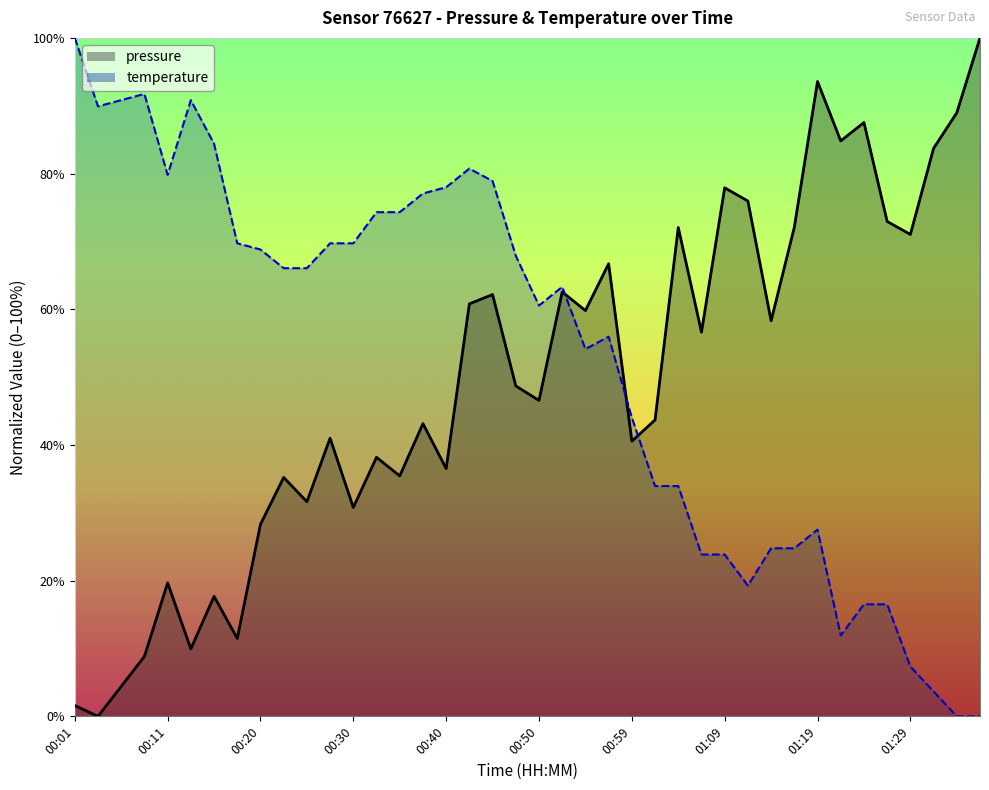

Where do temperature and pressure first cross each other?

00:52 and 00:54